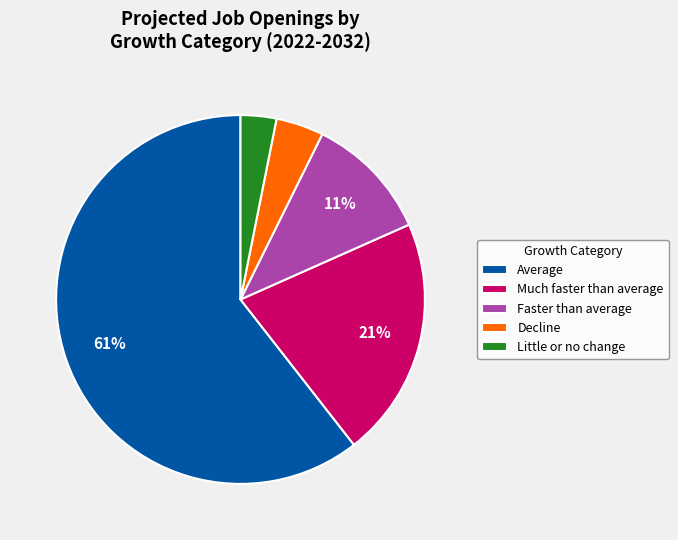

How many segments does this pie chart have?

5